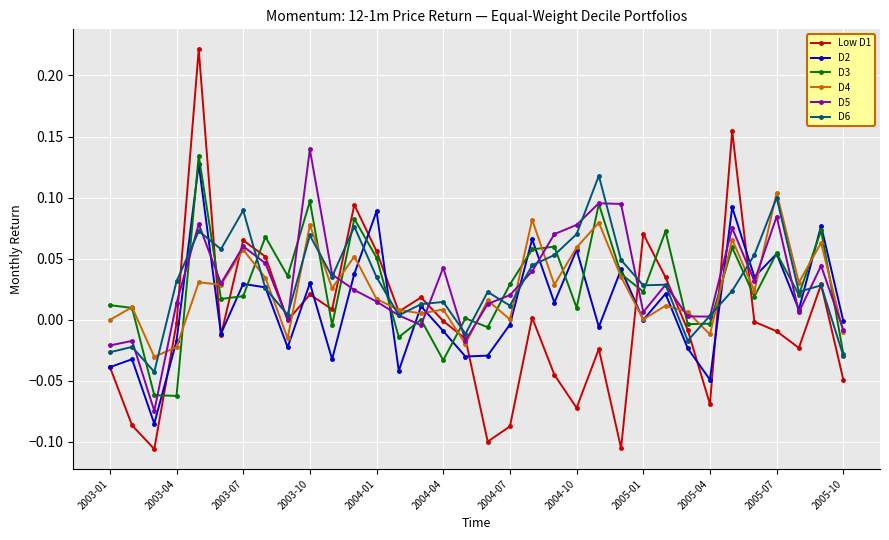

How many interior local valleys does the D3 series have?

12